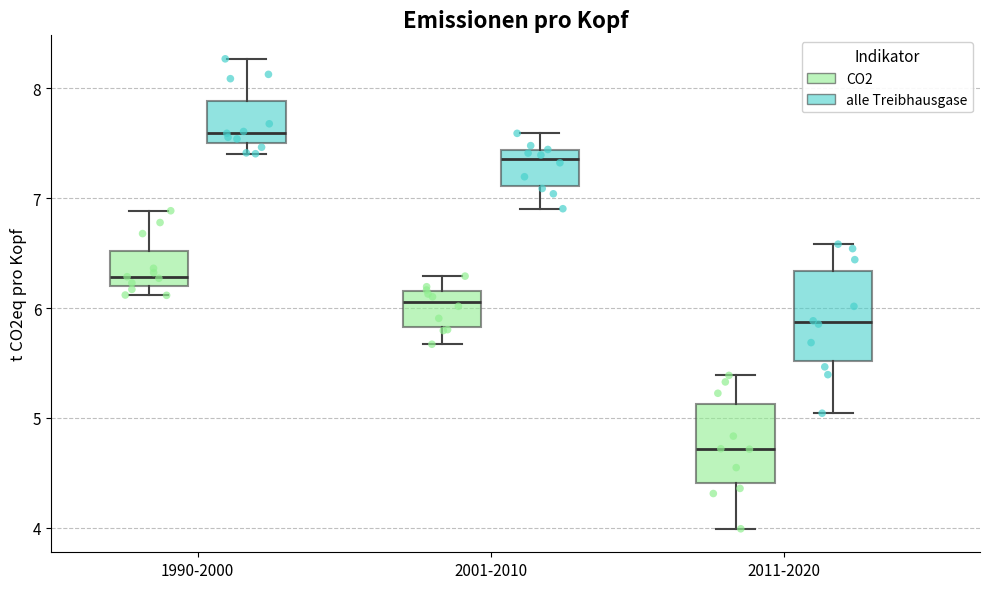

Reading left to right, transcribe this box plot: for each box, give where its median line is, the range the box spans, and where its two whiskers end, as read against the y-axis. The values are not printed on the chart, so give them approximately, as read against the axis.

1990-2000 (CO2): median 6.3, box 6.2 to 6.5, whiskers 6.1 to 6.9
1990-2000 (alle Treibhausgase): median 7.6, box 7.5 to 7.9, whiskers 7.4 to 8.3
2001-2010 (CO2): median 6.1, box 5.8 to 6.2, whiskers 5.7 to 6.3
2001-2010 (alle Treibhausgase): median 7.4 (just below the box's upper edge), box 7.1 to 7.4, whiskers 6.9 to 7.6
2011-2020 (CO2): median 4.7, box 4.4 to 5.1, whiskers 4.0 to 5.4
2011-2020 (alle Treibhausgase): median 5.9, box 5.5 to 6.3, whiskers 5.0 to 6.6